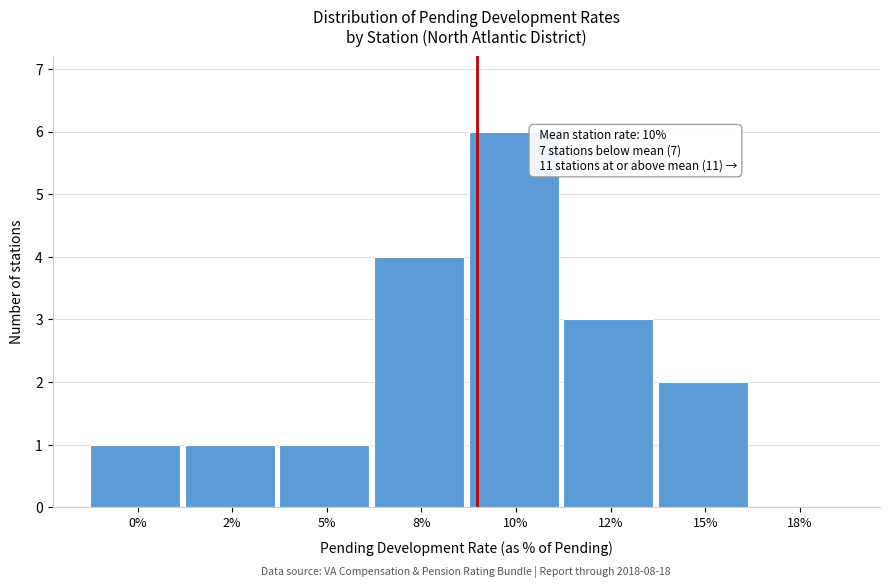

Reading left to right, extract all data points from this chart.

0%=1	2%=1	5%=1	8%=4	10%=6	12%=3	15%=2	18%=0